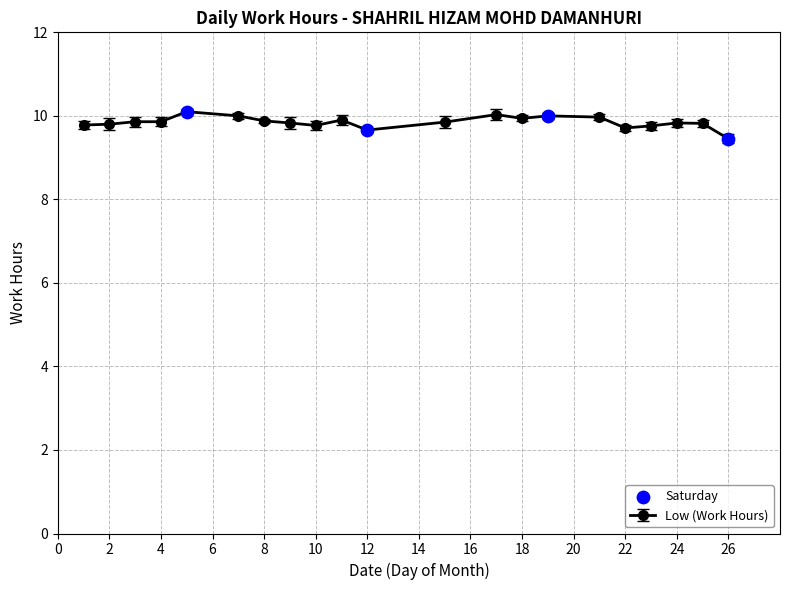

True or false: the data has more than 0 interior local peaks.

True